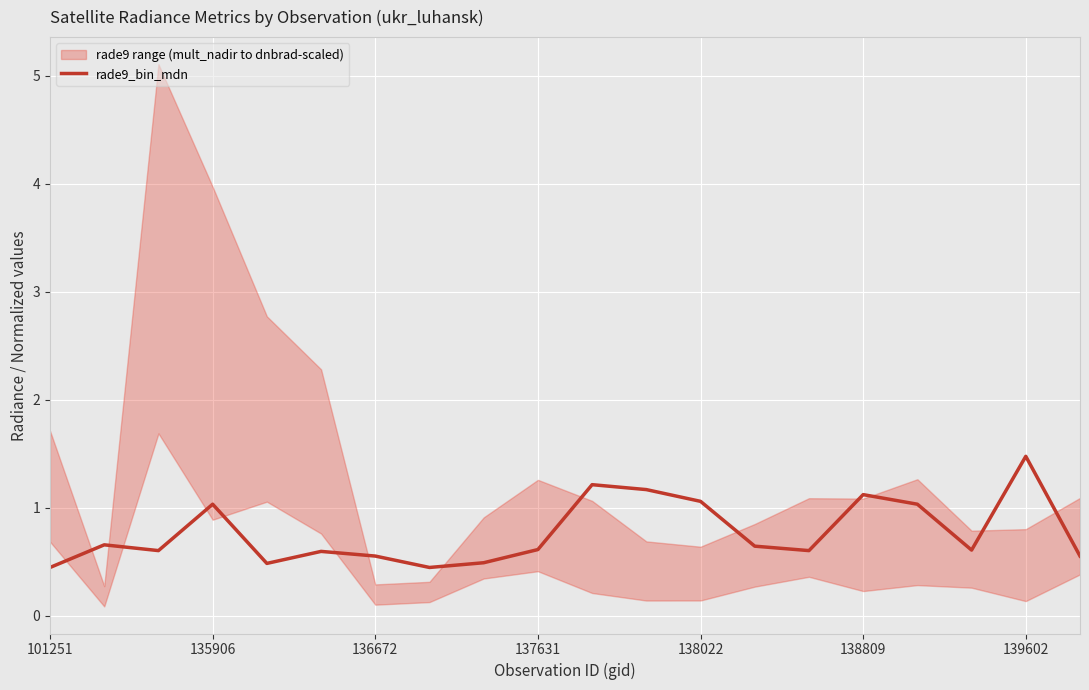

What is the change in value from 11 to 14?

-0.6